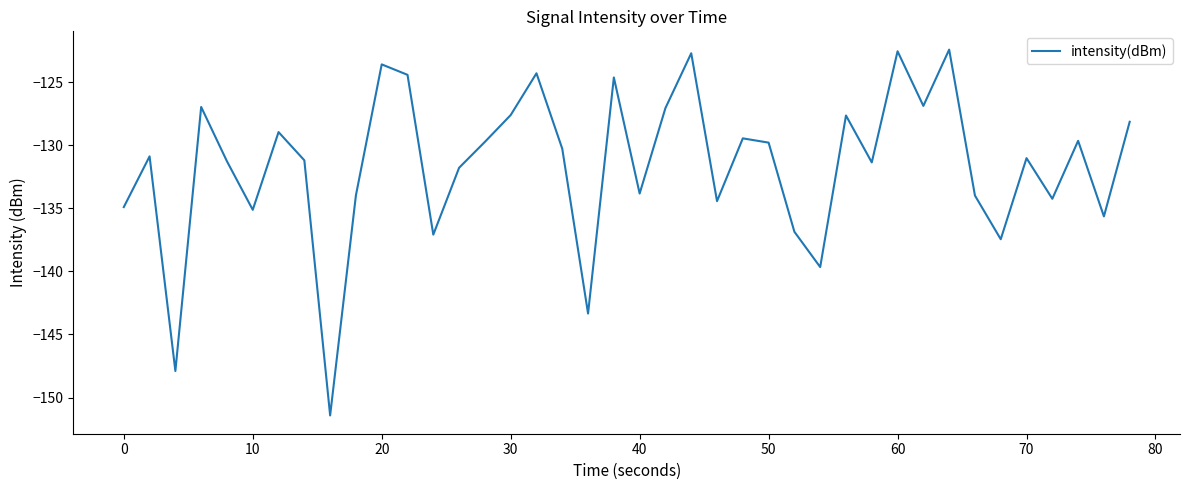

Is this an area chart (filled region under the line)?

No